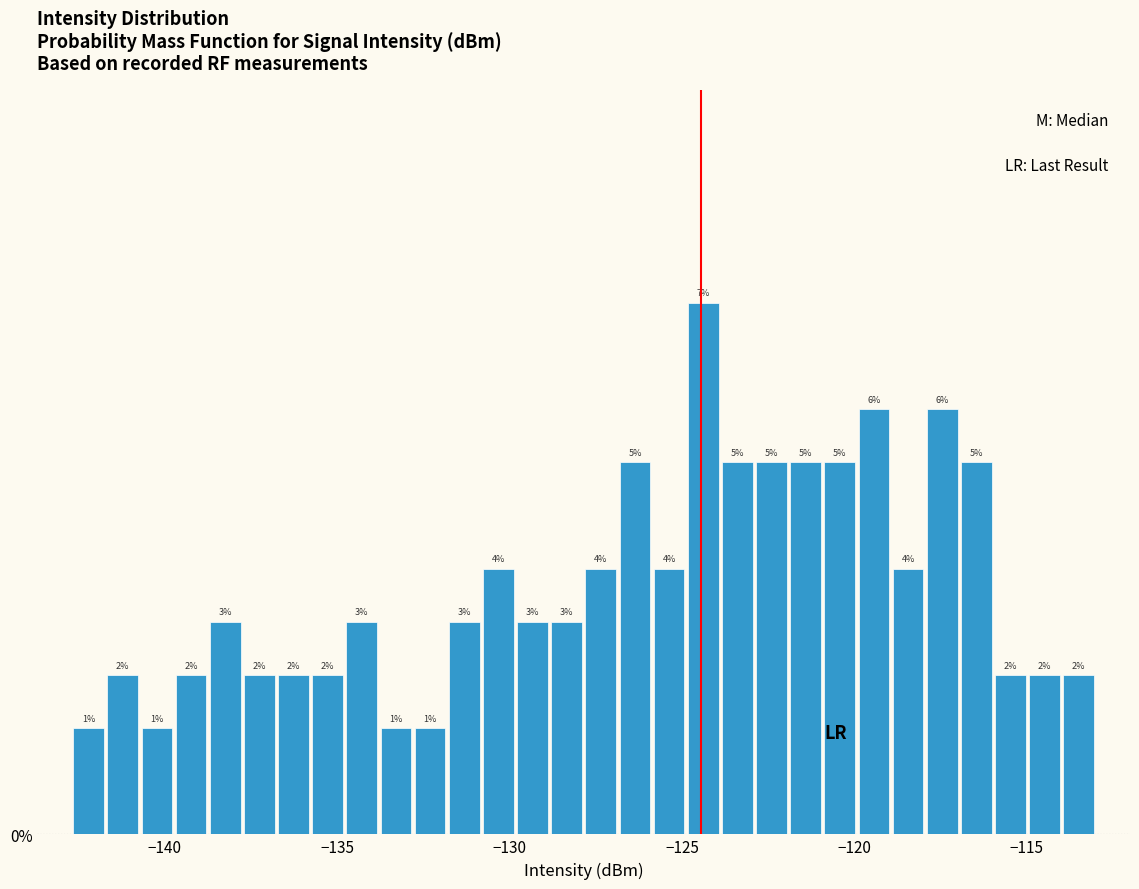

Around what value on the x-axis is the tallest bar? Give the approximate position of its centre, as read against the axis.

-124.5